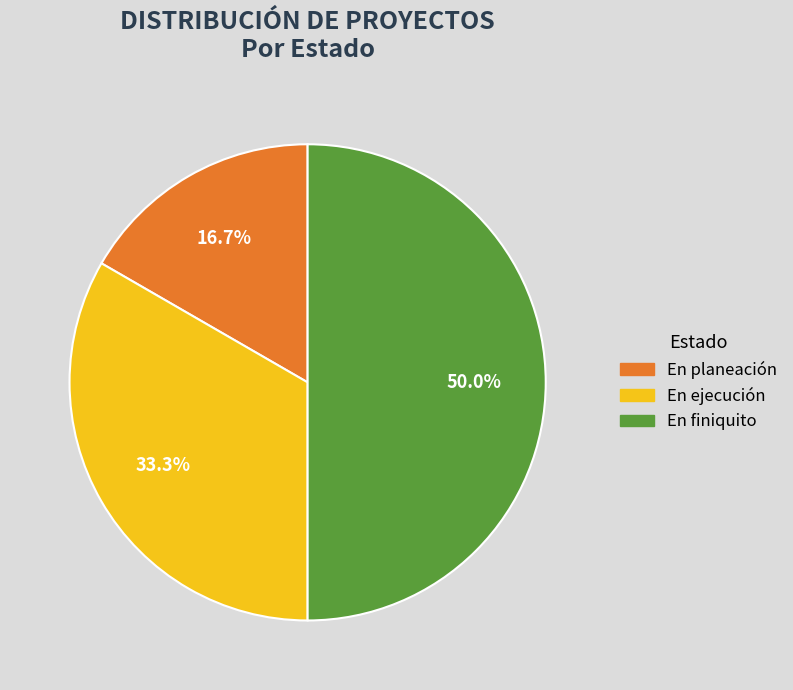

Rank the categories by value from lowest to highest.

En planeación, En ejecución, En finiquito